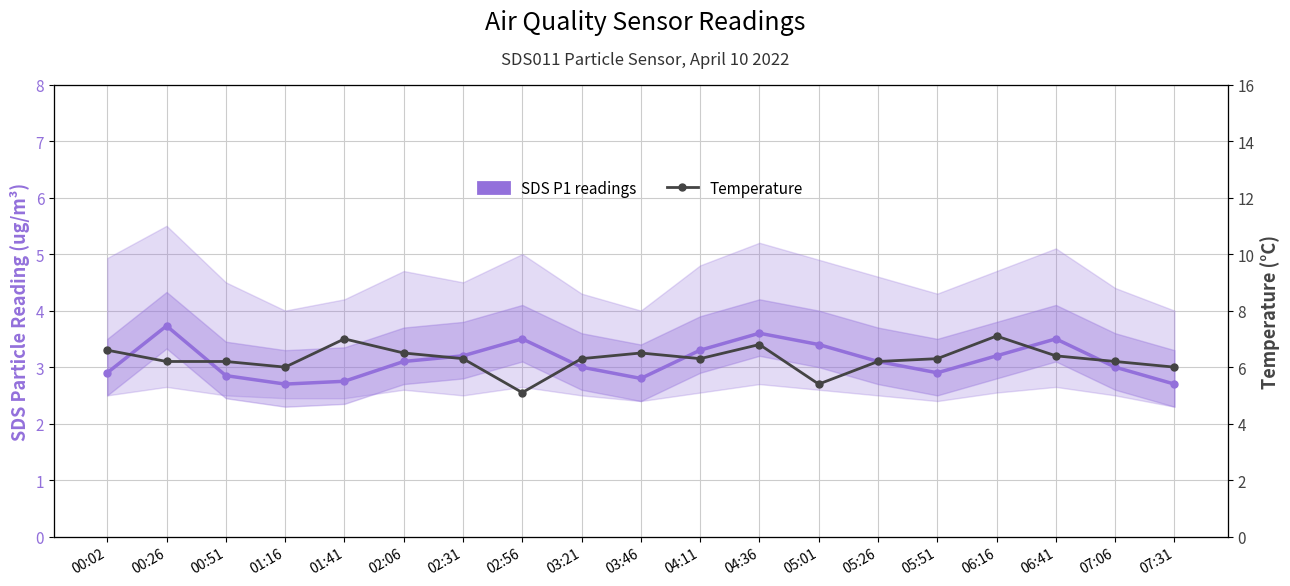

How many categories are shown in the chart?

19